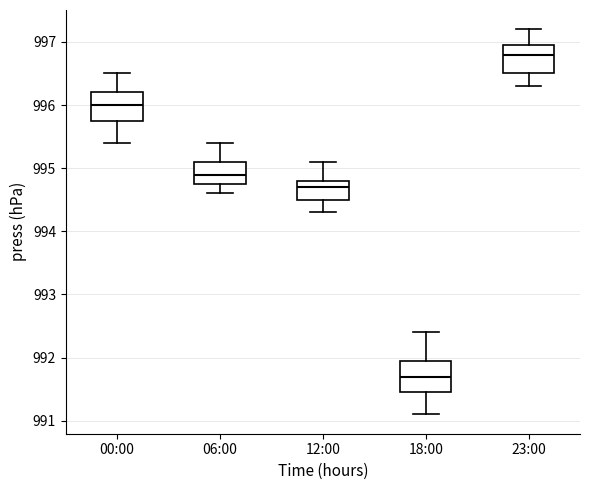

Which box's median line is the highest?

23:00